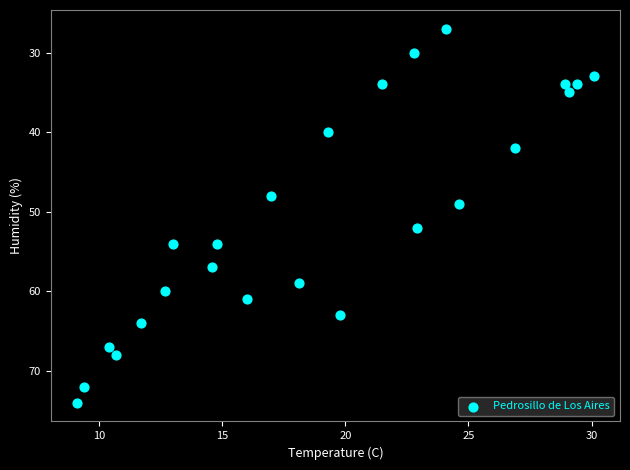

What Y value in the scatter plot is closest to 50?

49